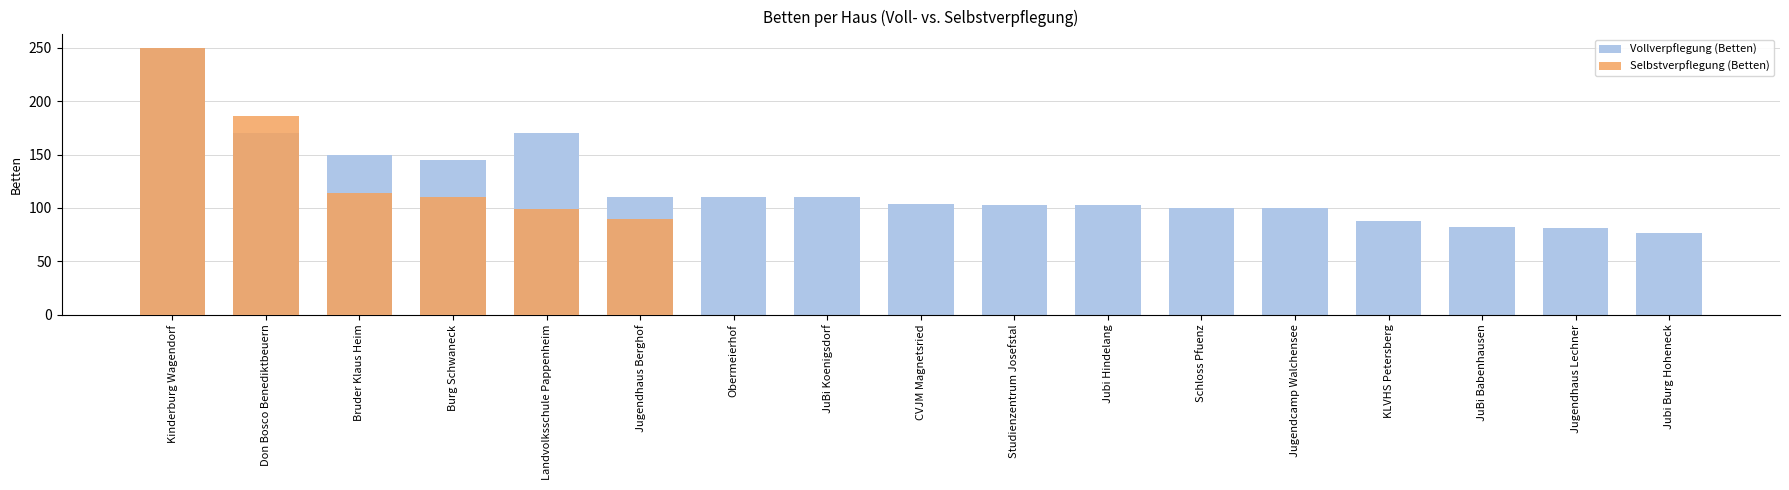

Rank the series by their maximum value, from lowest to highest.

Vollverpflegung (Betten), Selbstverpflegung (Betten)